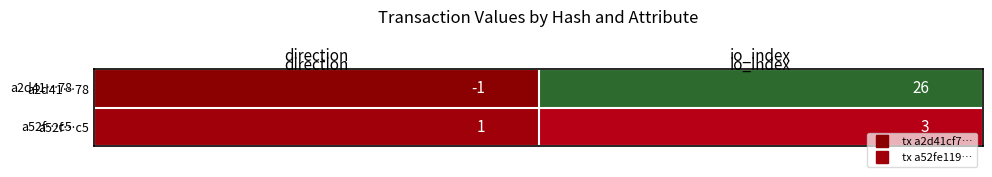

Rank the series by their maximum value, from highest to lowest.

a2d41…78, a52f…c5